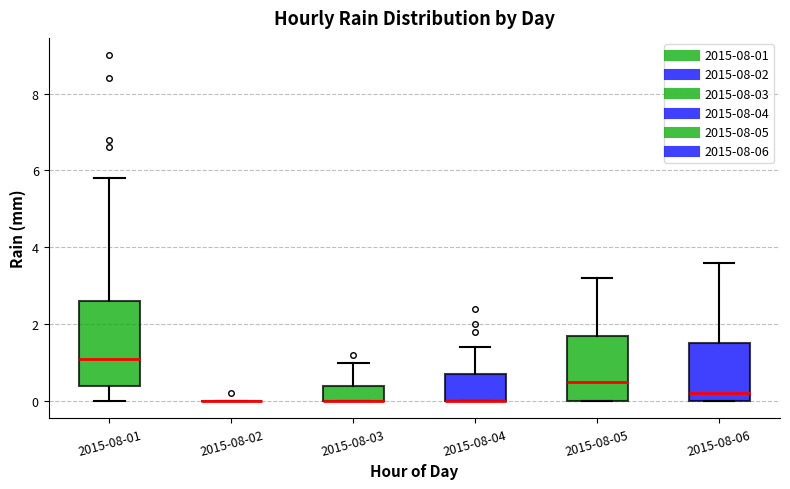

Reading left to right, read every box against the y-axis: the position of its median line, the range the box covers, and the ends of its whiskers. The values are not printed on the chart, so give them approximately, as read against the axis.

2015-08-01: median 1.2, box 0.4 to 2.6, whiskers 0.0 to 5.8
2015-08-02: box collapsed to a line at 0.0, whiskers 0.0 to 0.0
2015-08-03: median 0.0 (drawn on the box's lower edge), box 0.0 to 0.4, whiskers 0.0 to 1.0
2015-08-04: median 0.0 (drawn on the box's lower edge), box 0.0 to 0.8, whiskers 0.0 to 1.4
2015-08-05: median 0.6, box 0.0 to 1.8, whiskers 0.0 to 3.2
2015-08-06: median 0.2, box 0.0 to 1.6, whiskers 0.0 to 3.6